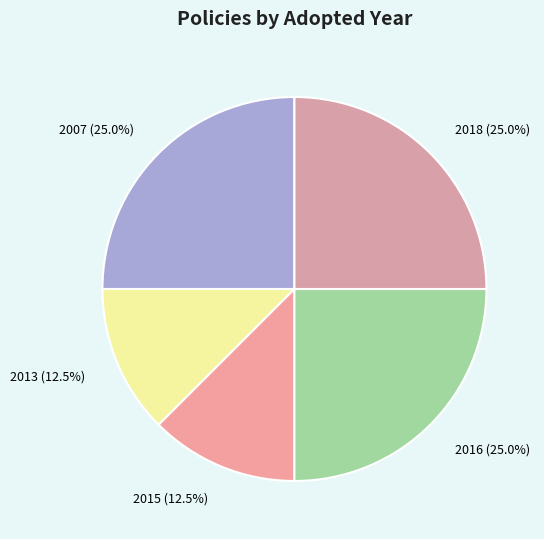

Approximately how many times larger is the value at 2013 compared to 2015?

1.0